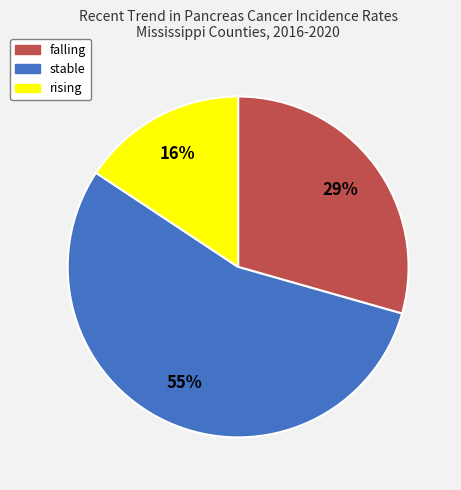

Is the sum of rising and stable greater than half?

Yes